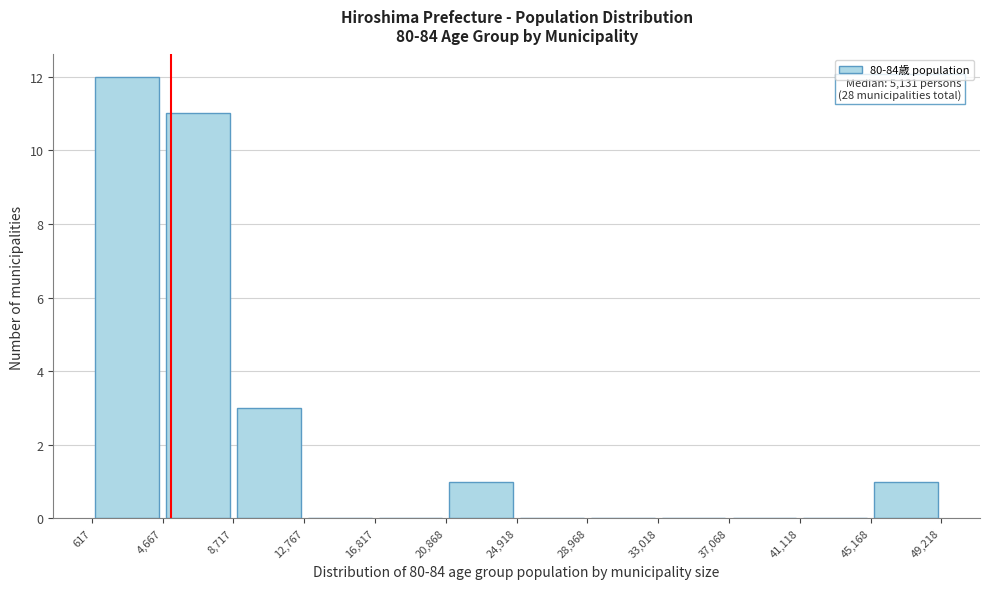

Over which range of the x-axis is the bar tallest?

617 to 4,667